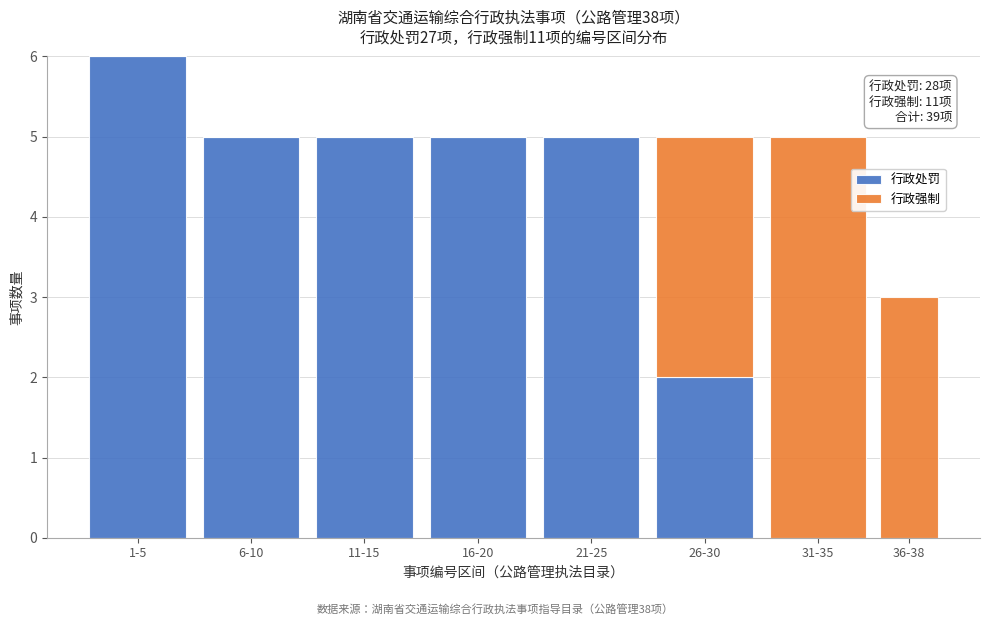

Reading left to right, what are the values for 行政处罚?

1-5=6	6-10=5	11-15=5	16-20=5	21-25=5	26-30=2	31-35=0	36-38=0